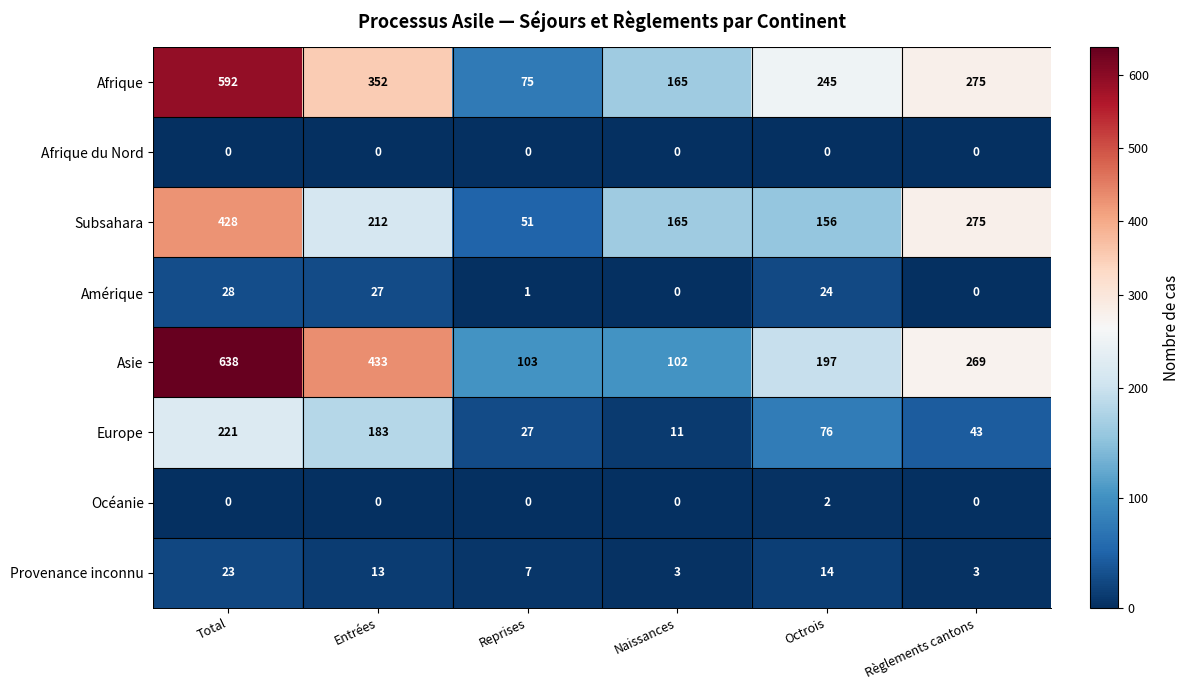

The value of Provenance inconnu at Octrois is 14. True or false?

True